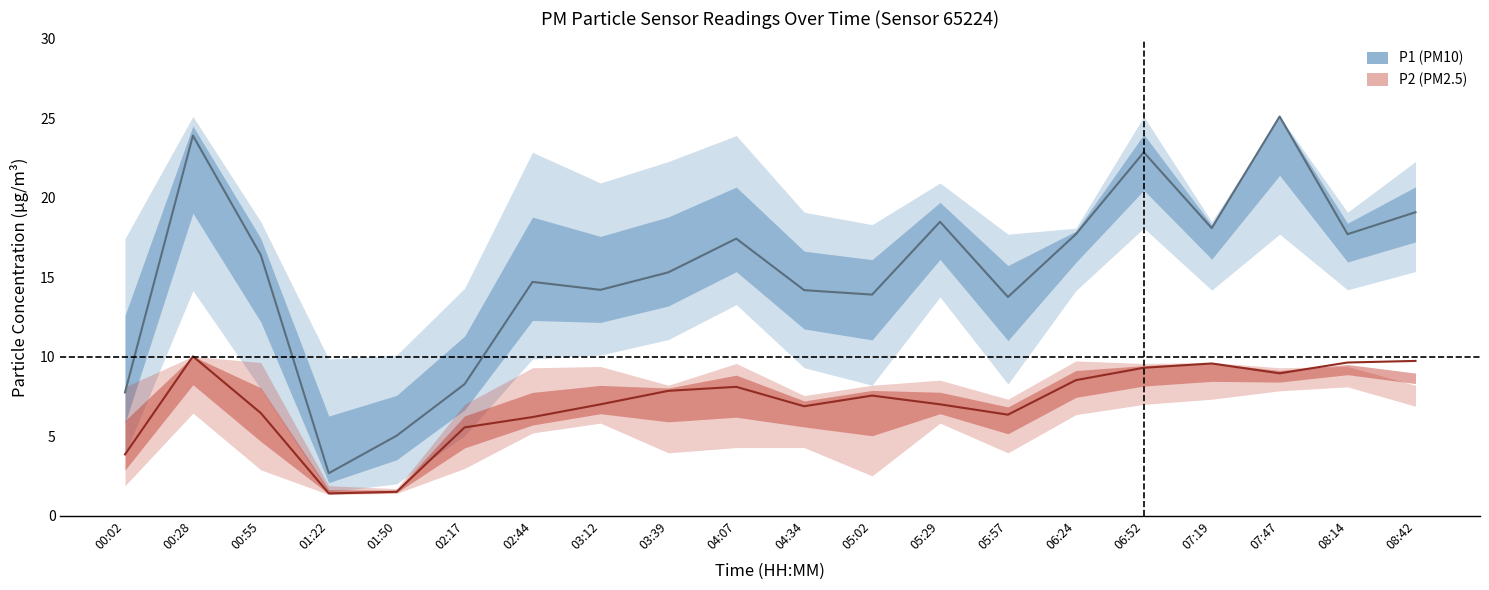

How many lines are shown in the chart?

2